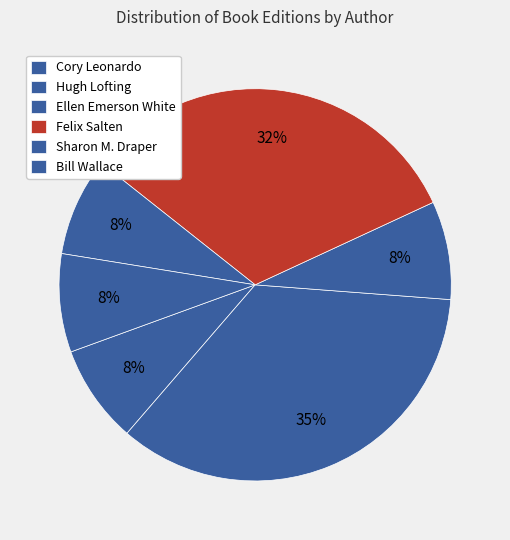

Is there a majority slice in this chart?

No